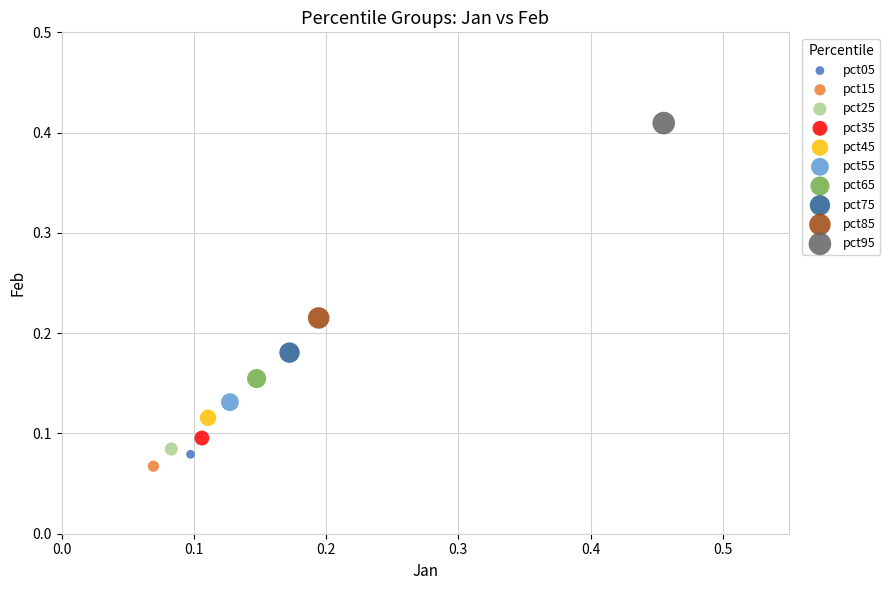

What are all the series names shown in the legend?

pct05, pct15, pct25, pct35, pct45, pct55, pct65, pct75, pct85, pct95